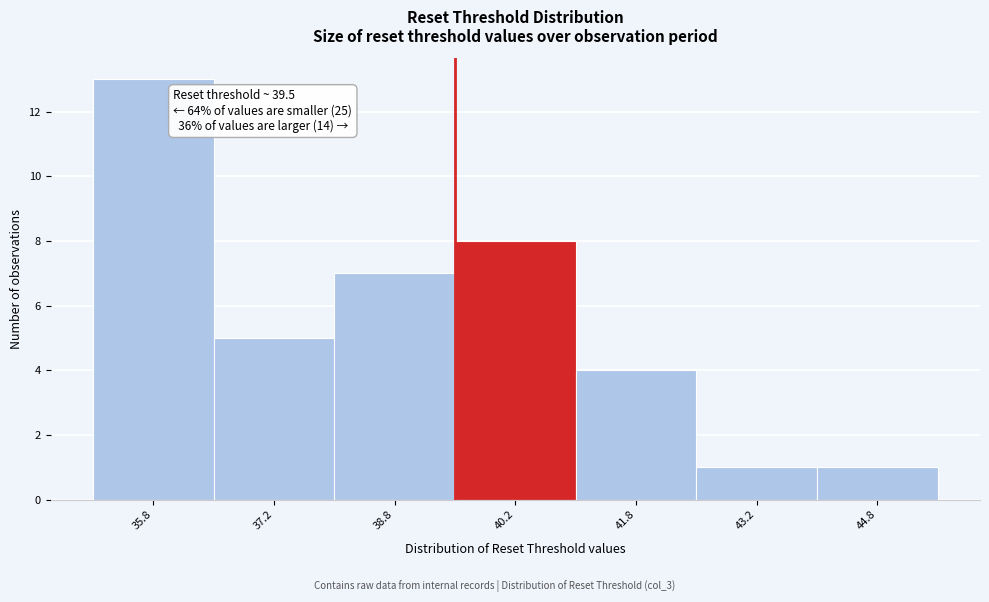

Over which range of the x-axis is the bar tallest?

35.0 to 36.5